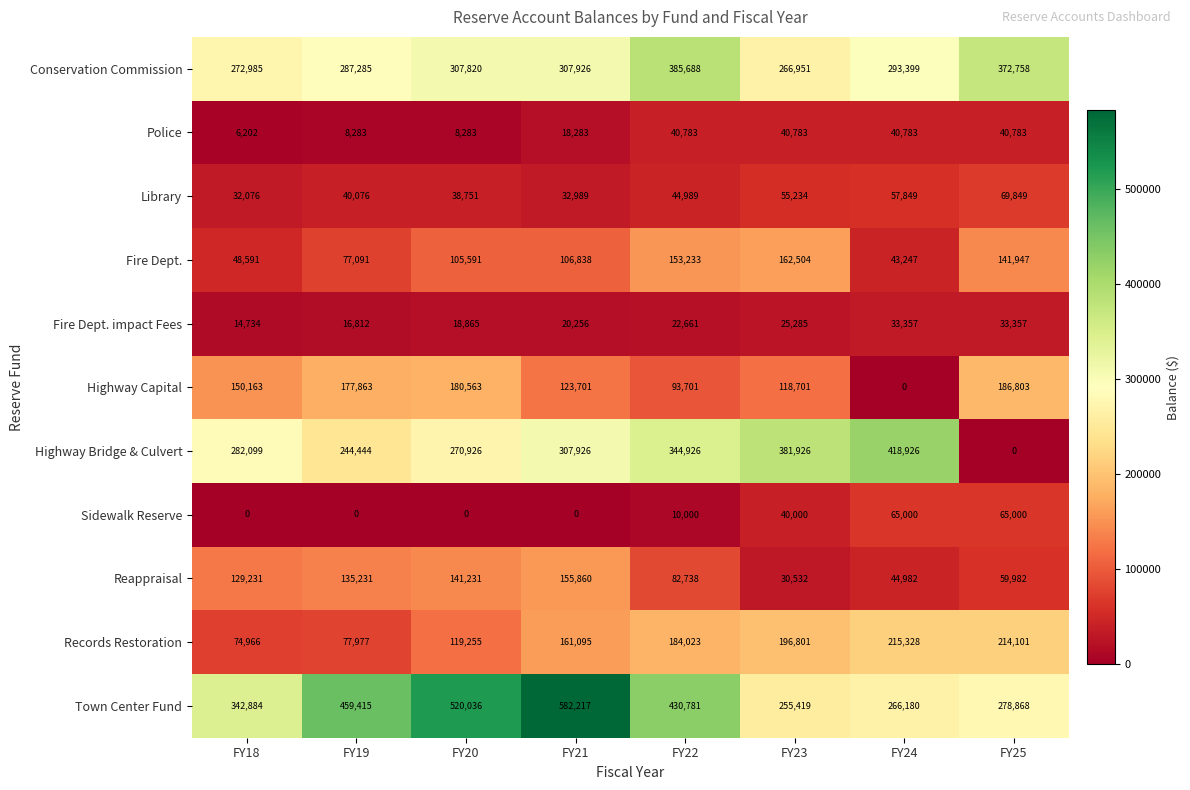

Rank the series at FY20 from lowest to highest value.

Sidewalk Reserve, Police, Fire Dept. impact Fees, Library, Fire Dept., Records Restoration, Reappraisal, Highway Capital, Highway Bridge & Culvert, Conservation Commission, Town Center Fund